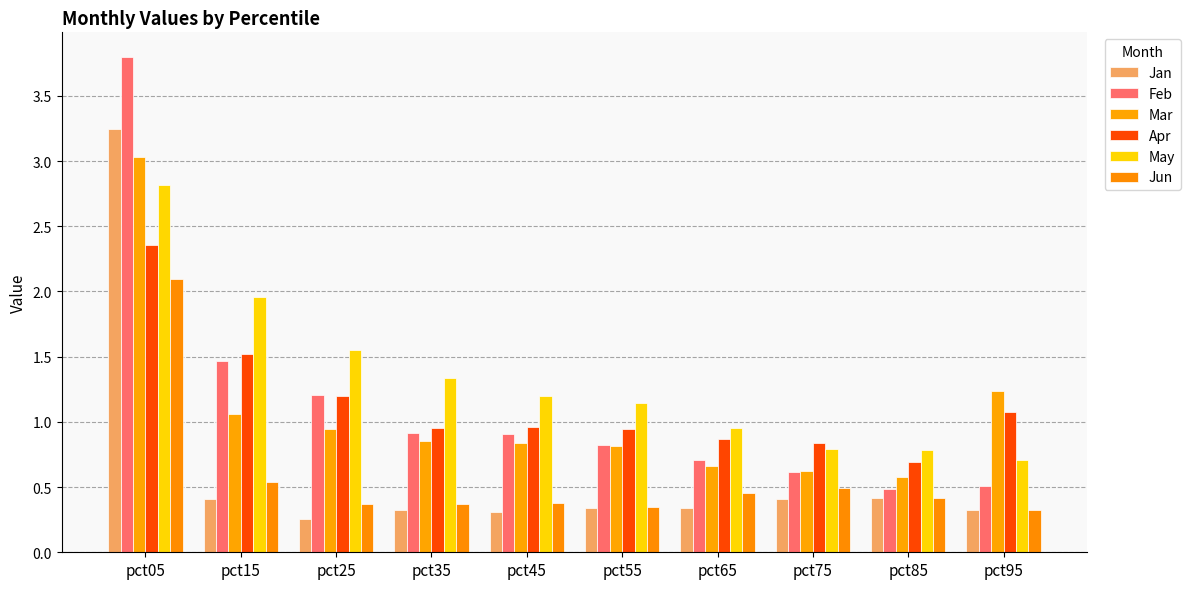

Is it true that May equals 0.8 at pct85?

True